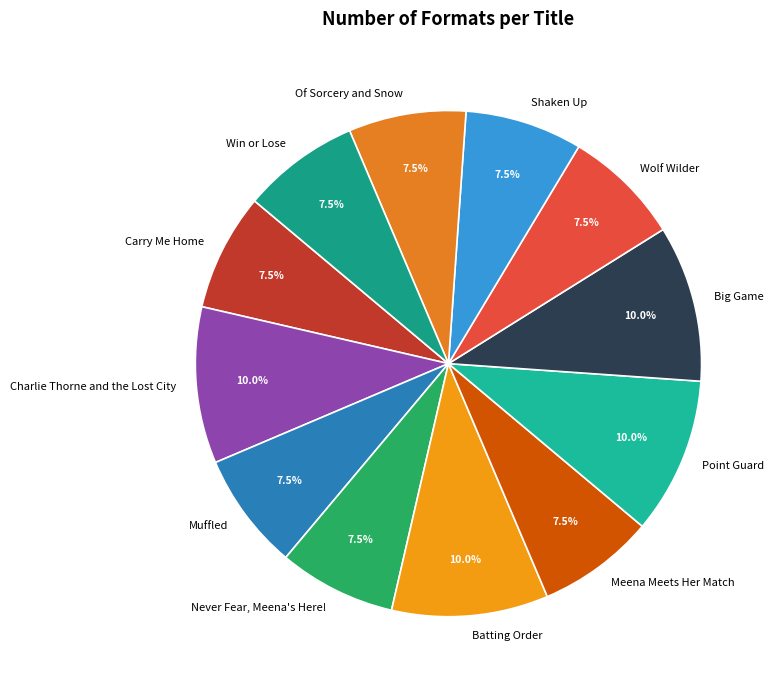

The Wolf Wilder slice represents 1% of the pie. True or false?

False